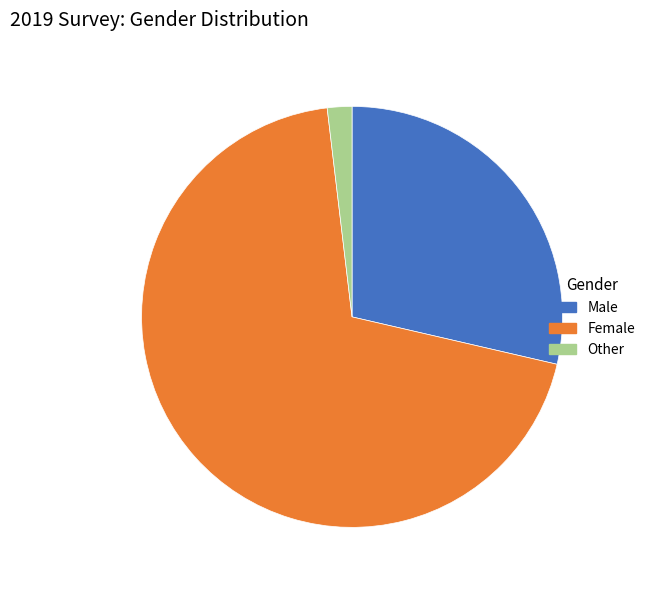

Which category has the biggest portion of the pie?

Female